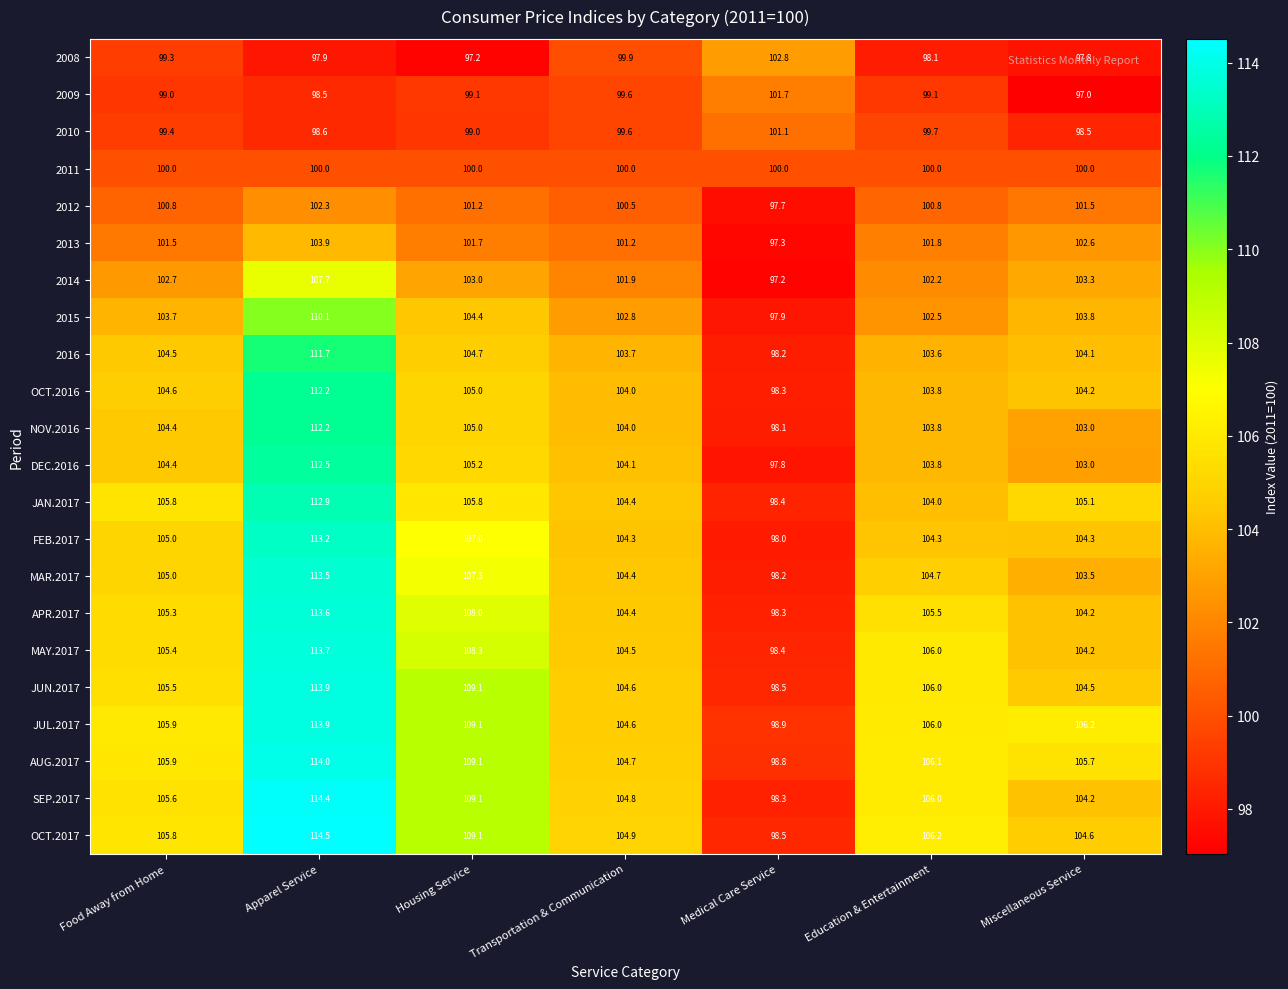

What is the difference between the NOV.2016 values at Food Away from Home and Medical Care Service?

6.3